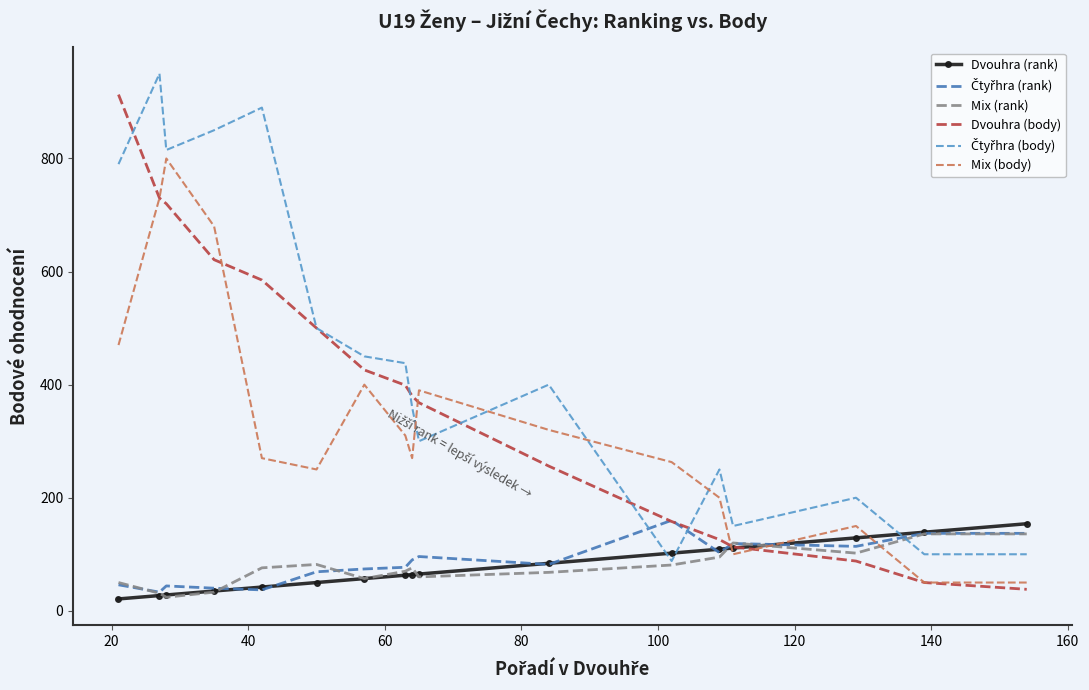

What is the minimum value for Dvouhra (body)?

38